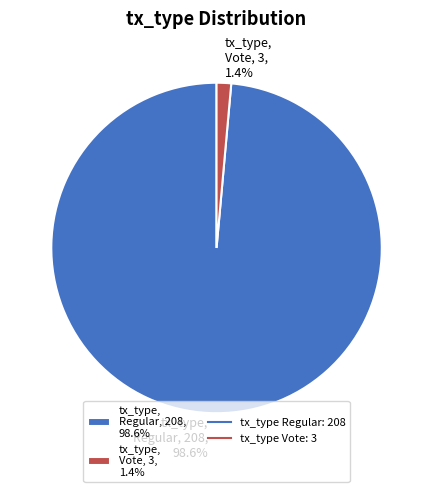

Rank the categories by value from lowest to highest.

tx_type, Vote, 3, 1.4%, tx_type, Regular, 208, 98.6%